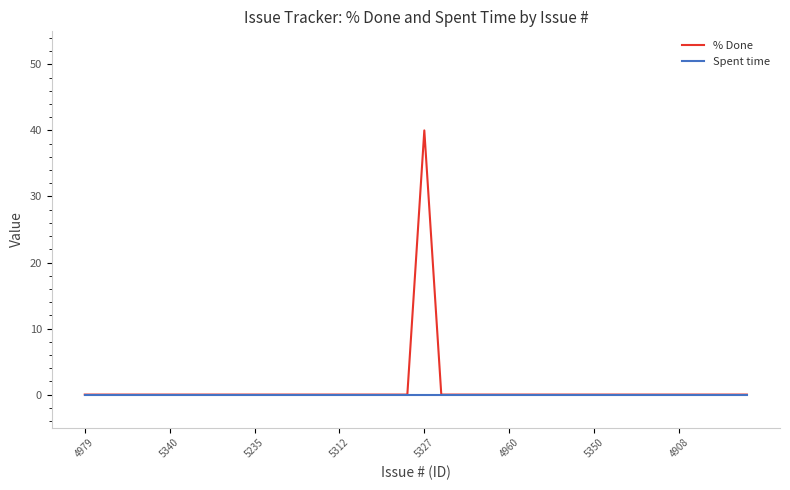

Which series has the widest spread of values?

% Done